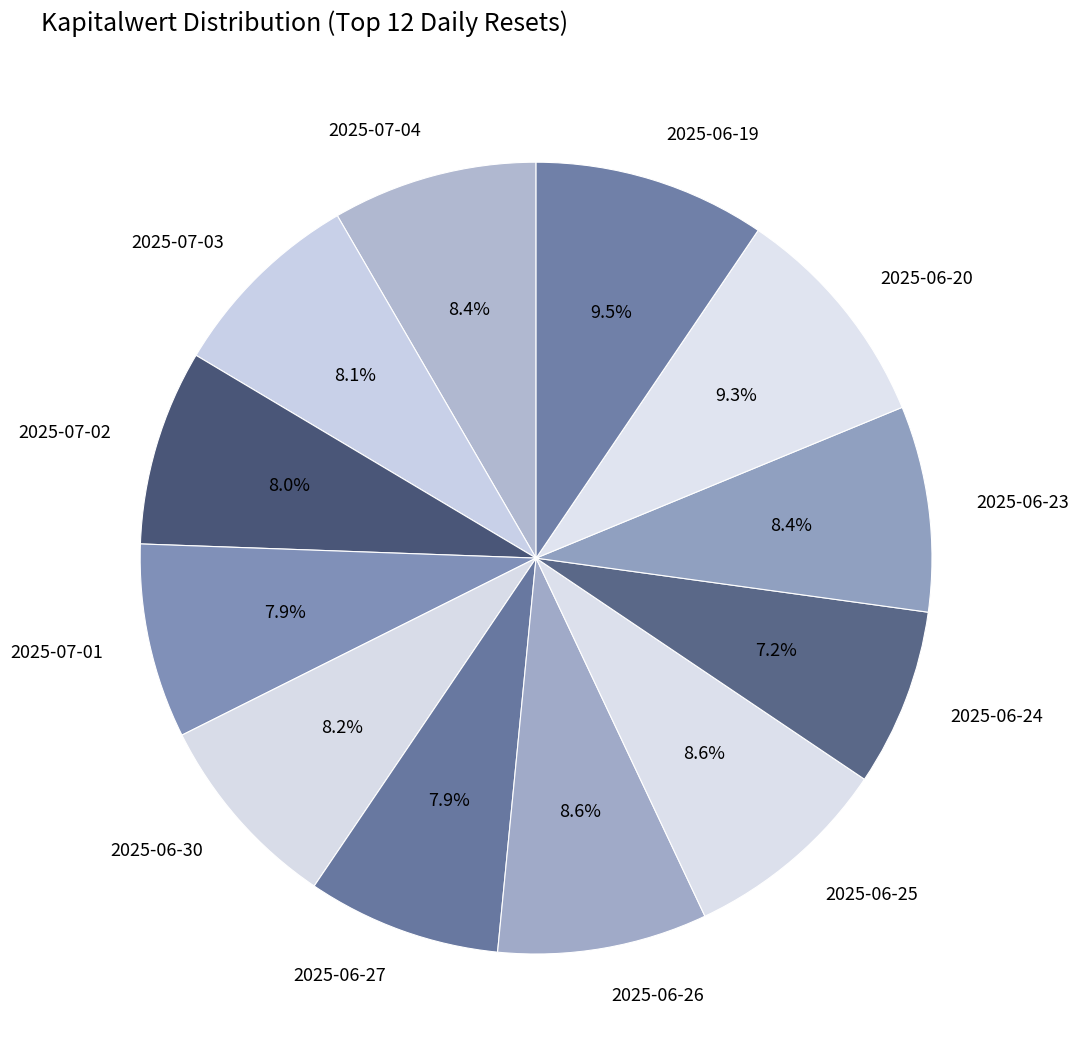

What is the smallest slice in the pie chart?

2025-06-24